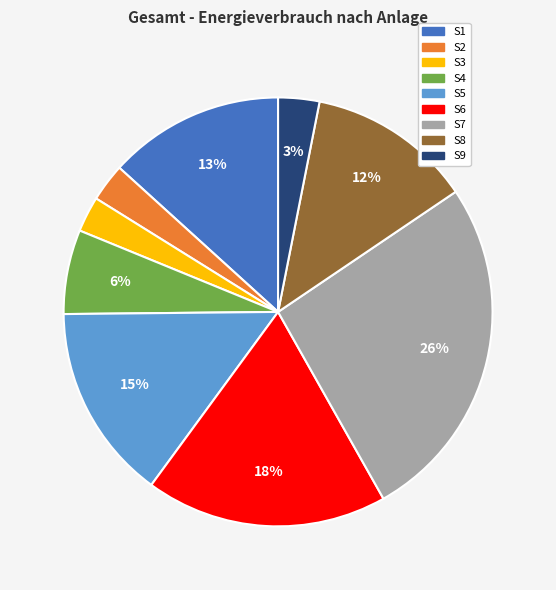

Count the number of slices in the pie.

9